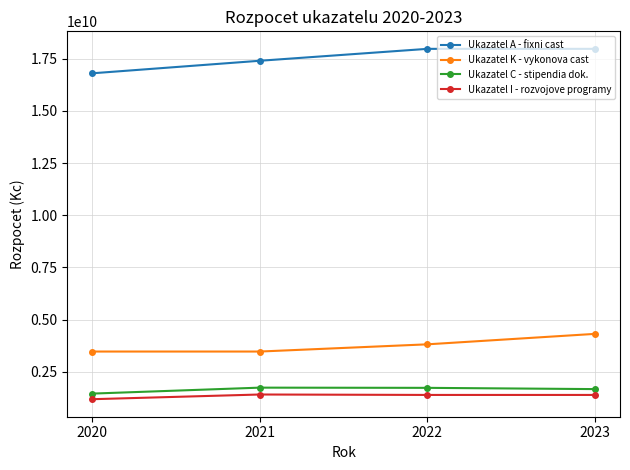

At how many categories does at least one series exceed 12921585102?

4